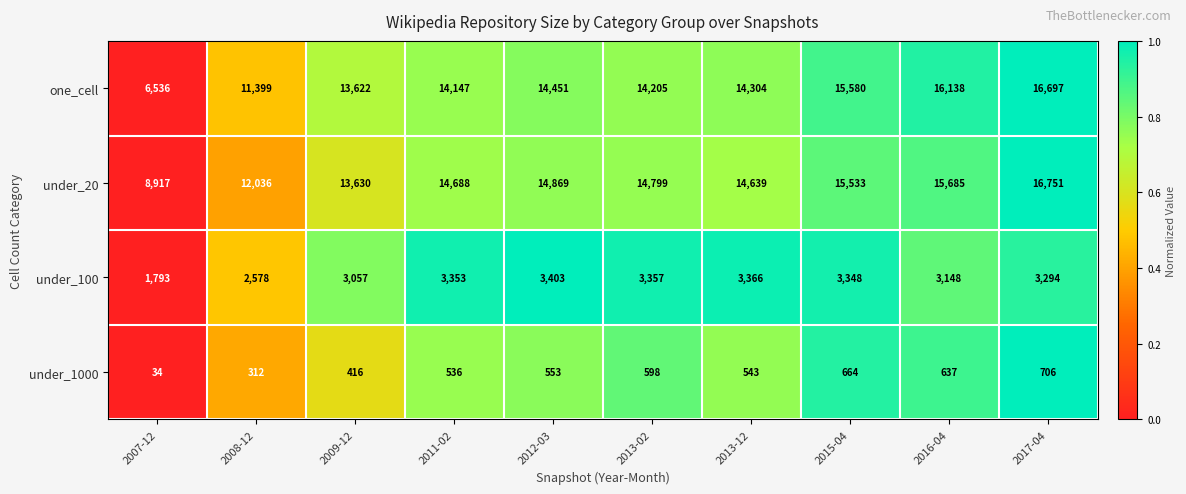

Count the number of categories in the chart.

10